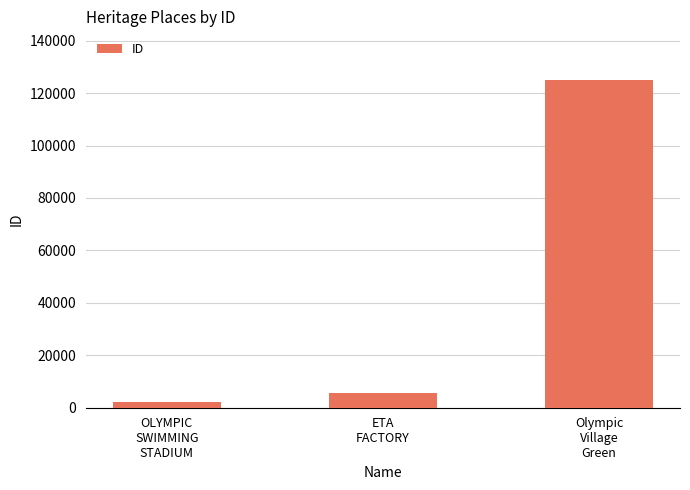

Reading left to right, extract all data points from this chart.

OLYMPIC
SWIMMING
STADIUM=2038	ETA
FACTORY=5623	Olympic
Village
Green=124829